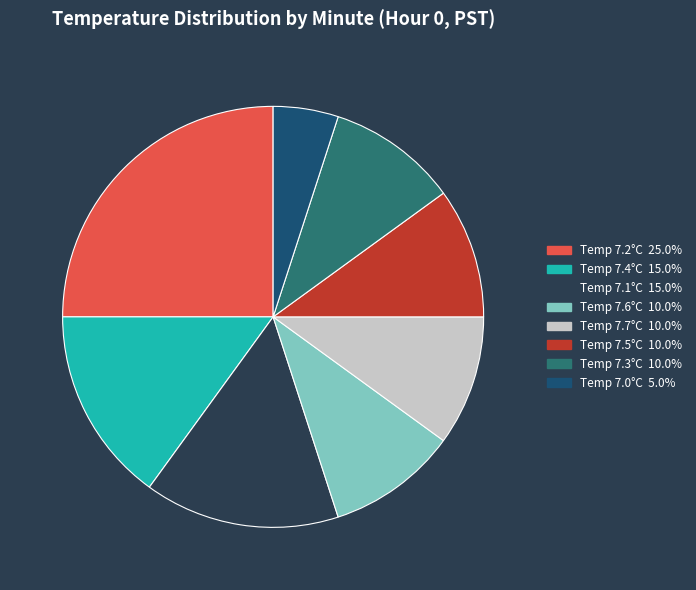

Is there any slice that represents more than half of the pie?

No